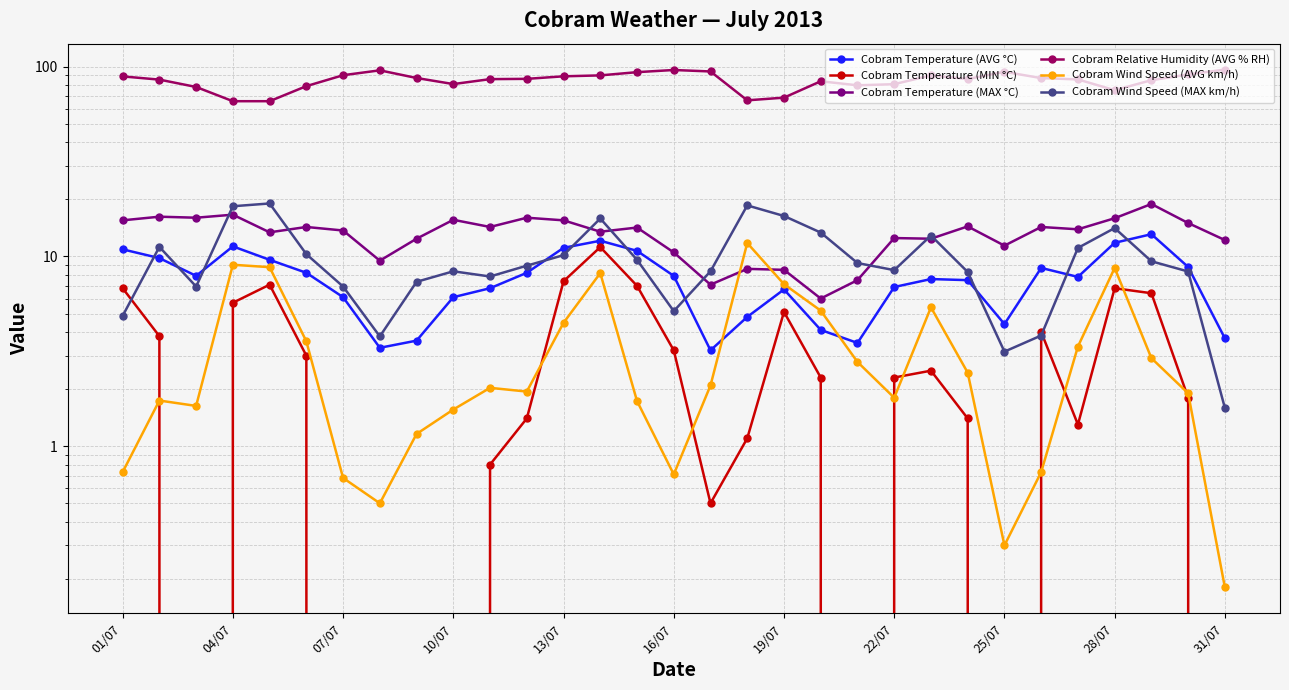

Which series has the largest total across all categories?

Cobram Relative Humidity (AVG % RH)